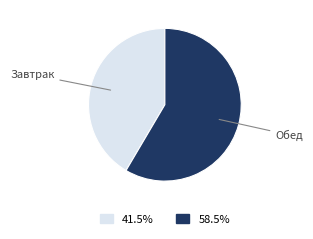

Is it true that Завтрак is 33% of the pie?

False